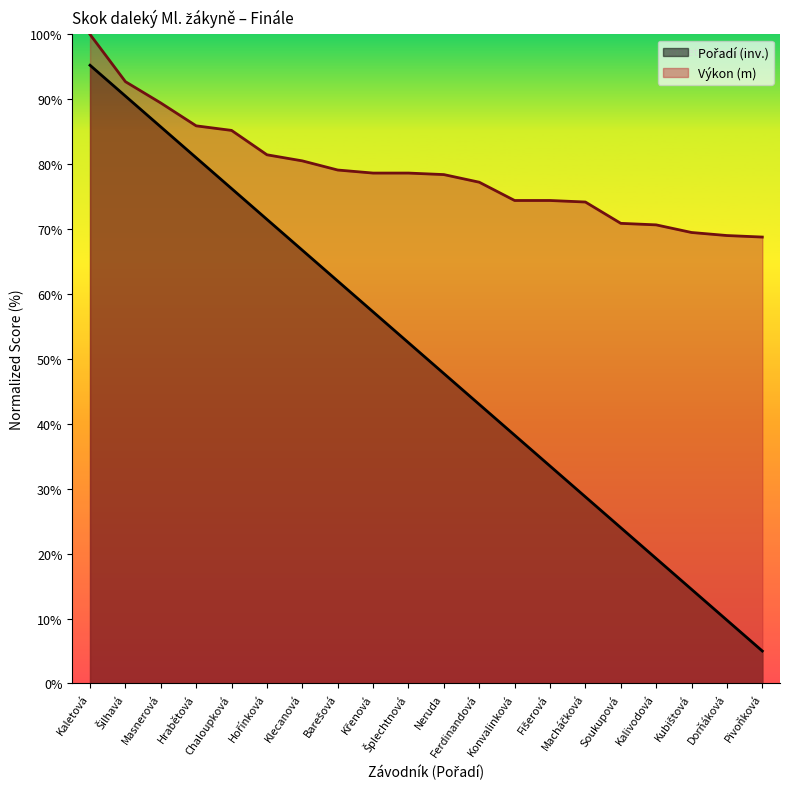

Which series has the largest total across all categories?

Výkon